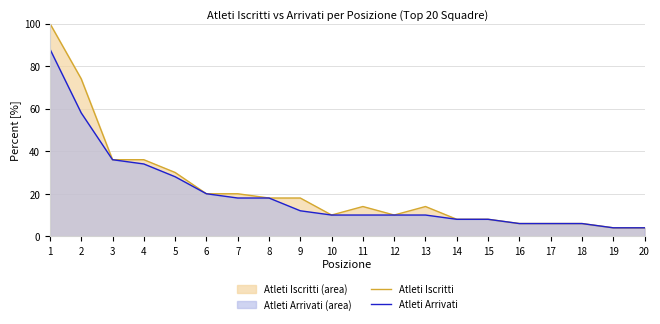

At which label does Atleti Arrivati reach its minimum?

19